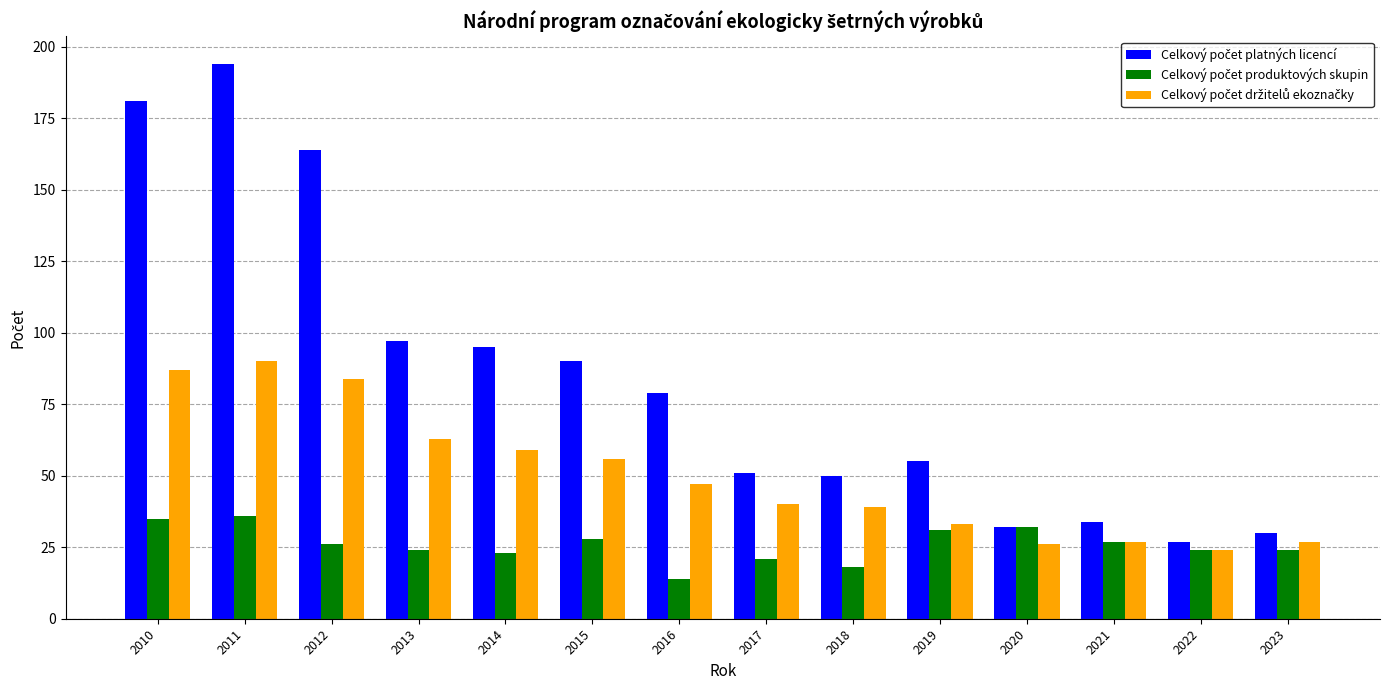

What is the spread (max minus min) of values at 2011?

158